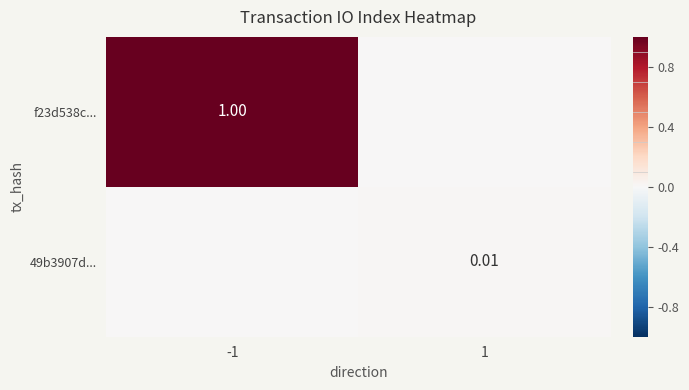

How many data points in f23d538c... are less than 1?

1